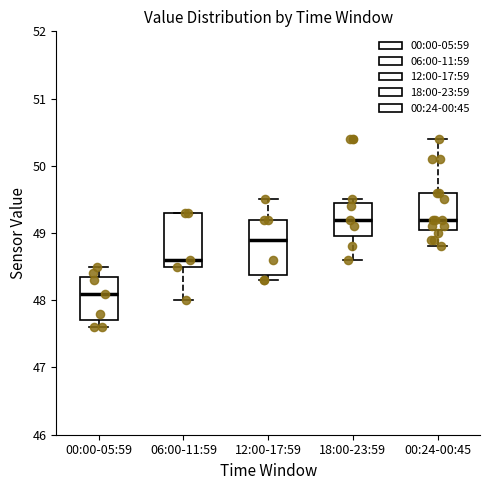

Reading left to right, read every box against the y-axis: the position of its median line, the range the box covers, and the ends of its whiskers. The values are not printed on the chart, so give them approximately, as read against the axis.

00:00-05:59: median 48.1, box 47.7 to 48.4, whiskers 47.6 to 48.5
06:00-11:59: median 48.6, box 48.5 to 49.3, whiskers 48.0 to 49.3
12:00-17:59: median 48.9, box 48.4 to 49.2, whiskers 48.3 to 49.5
18:00-23:59: median 49.2, box 49.0 to 49.5, whiskers 48.6 to 49.5 (just above the box's upper edge)
00:24-00:45: median 49.2, box 49.1 to 49.6, whiskers 48.8 to 50.4